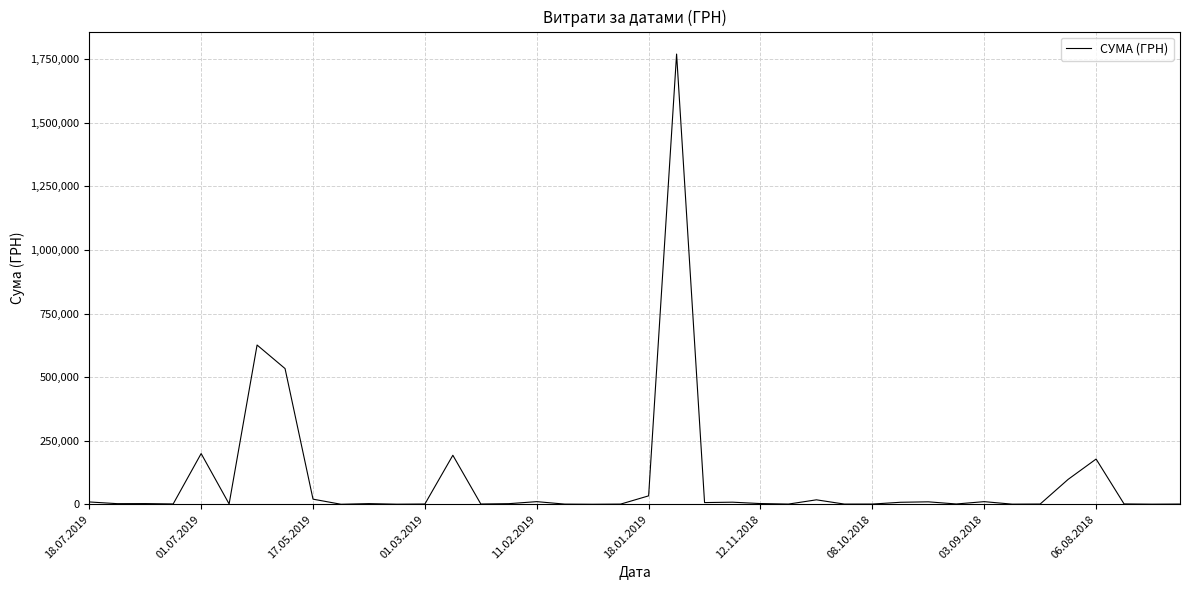

What is the maximum value shown in the chart?

1770452.4